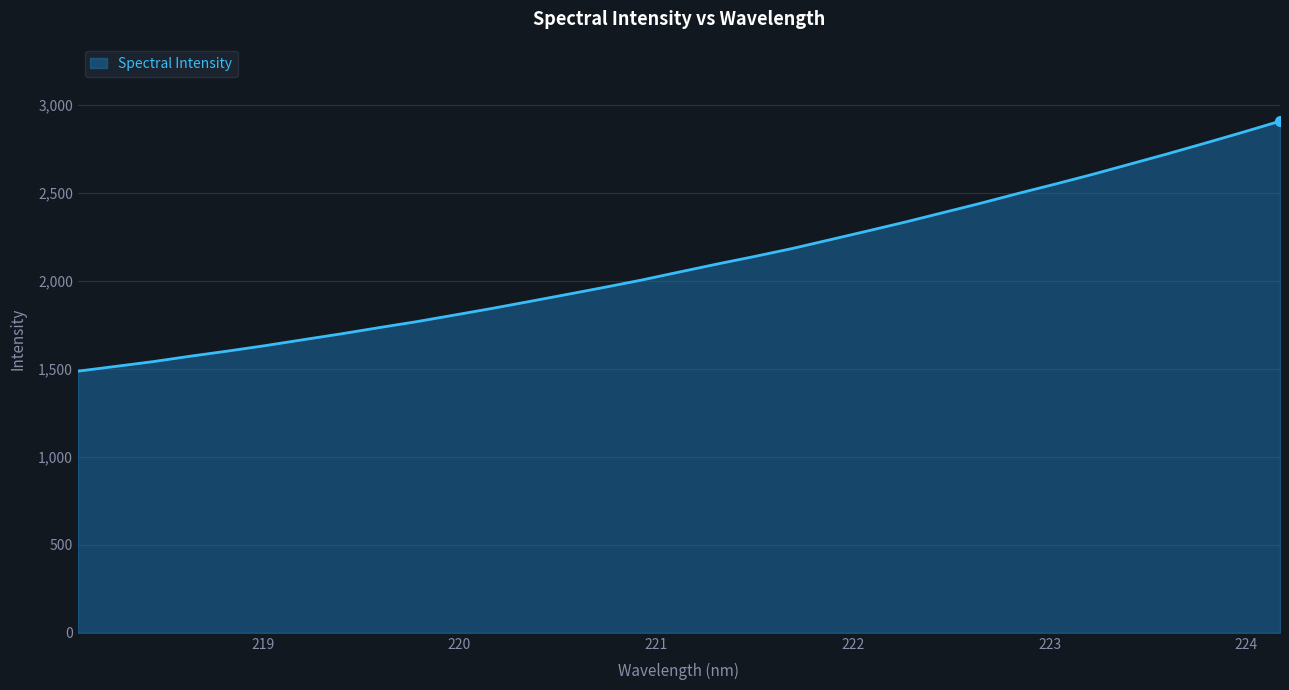

What is the greatest value displayed?

2909.2